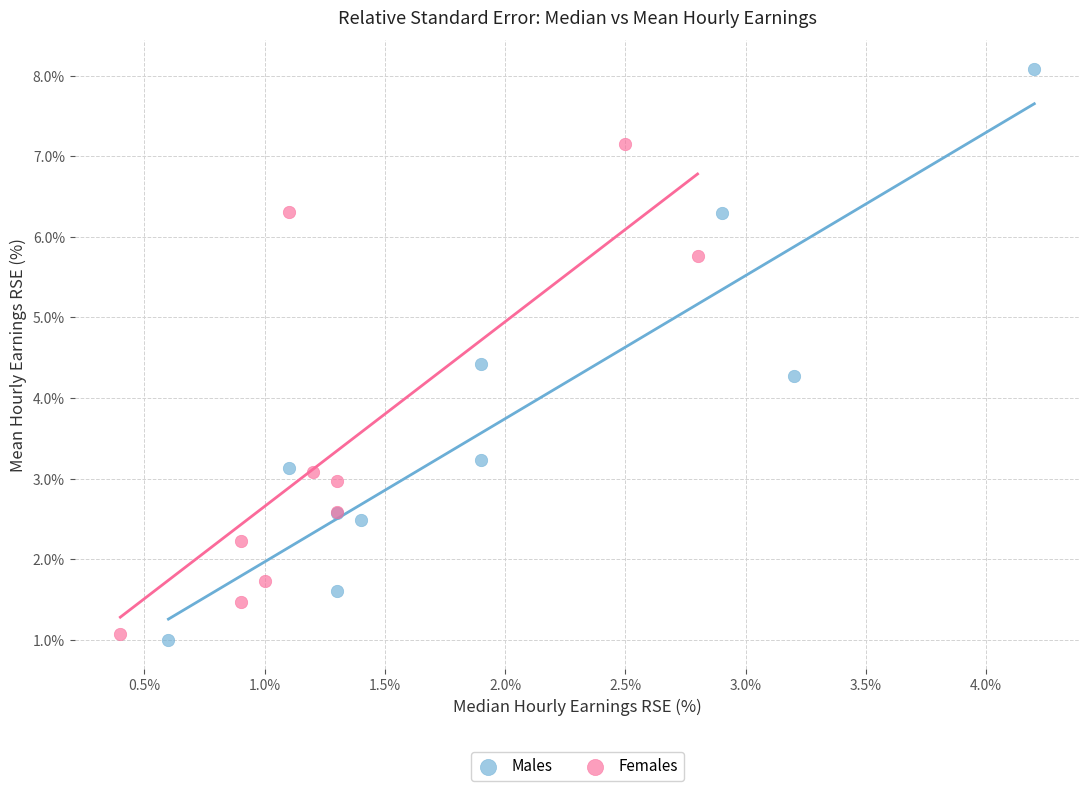

What are all the series names shown in the legend?

Males, Females